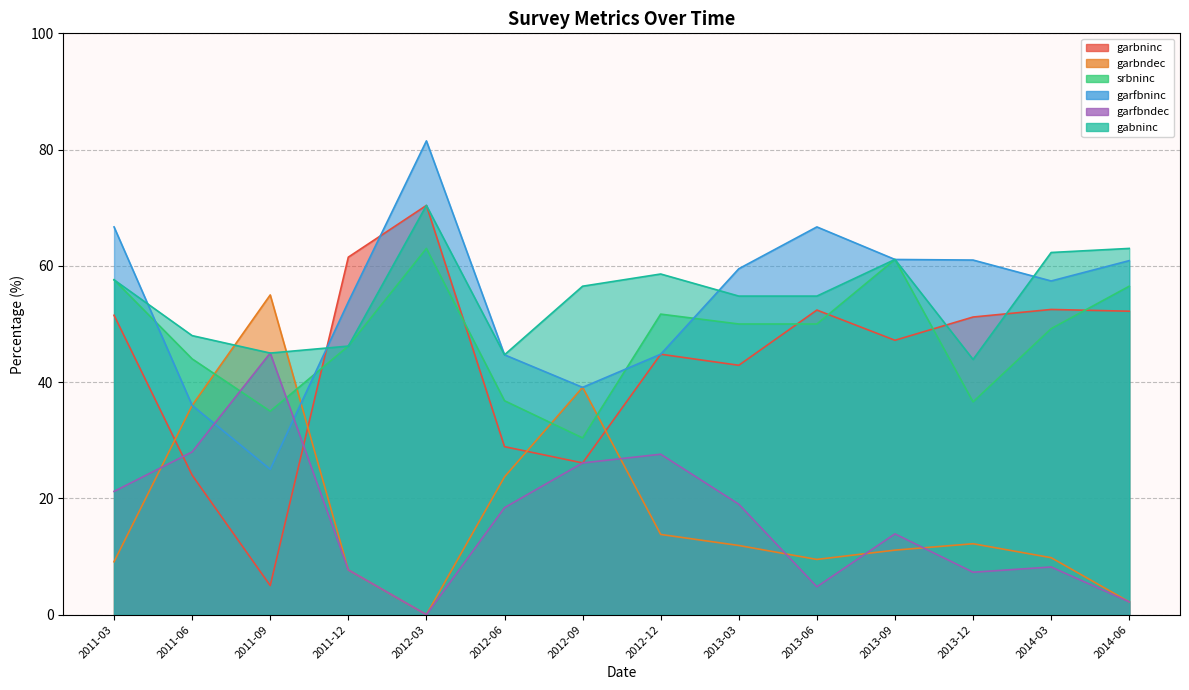

At how many categories does at least one series exceed 55?

11